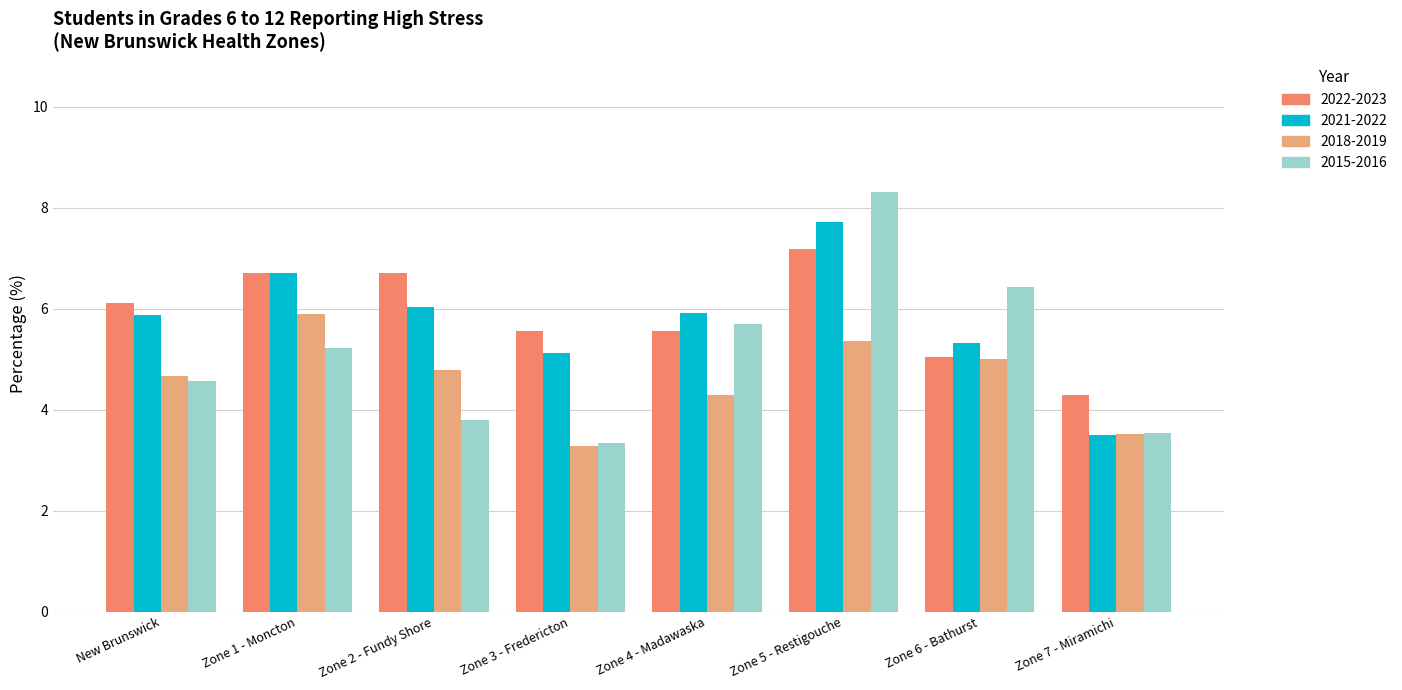

List the labels in order of 2018-2019 value, largest first.

Zone 1 - Moncton, Zone 5 - Restigouche, Zone 6 - Bathurst, Zone 2 - Fundy Shore, New Brunswick, Zone 4 - Madawaska, Zone 7 - Miramichi, Zone 3 - Fredericton